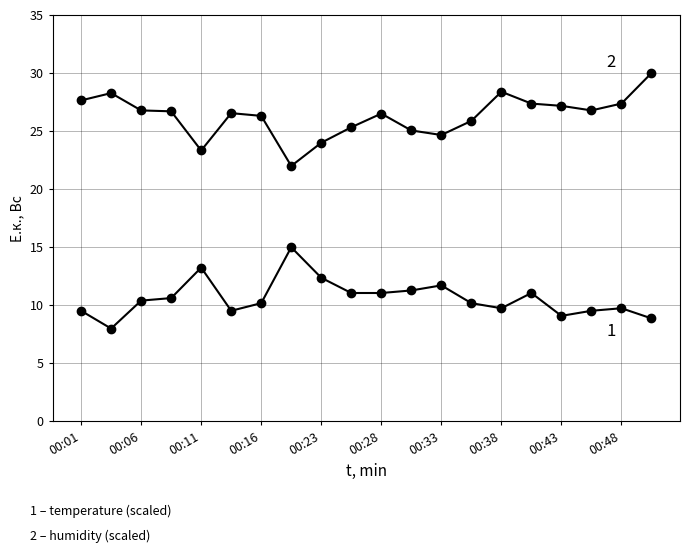

How many lines are shown in the chart?

2